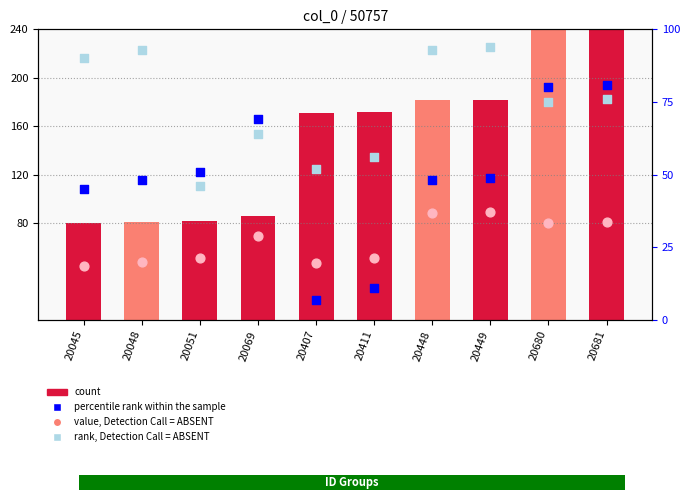

Which series has the widest spread of Y values?

ID